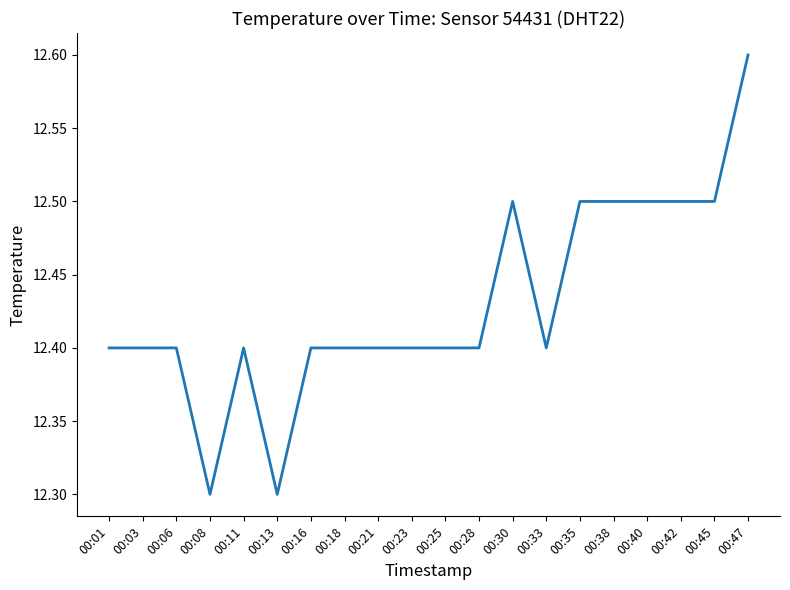

Between 00:13 and 00:35, which is larger?

00:35